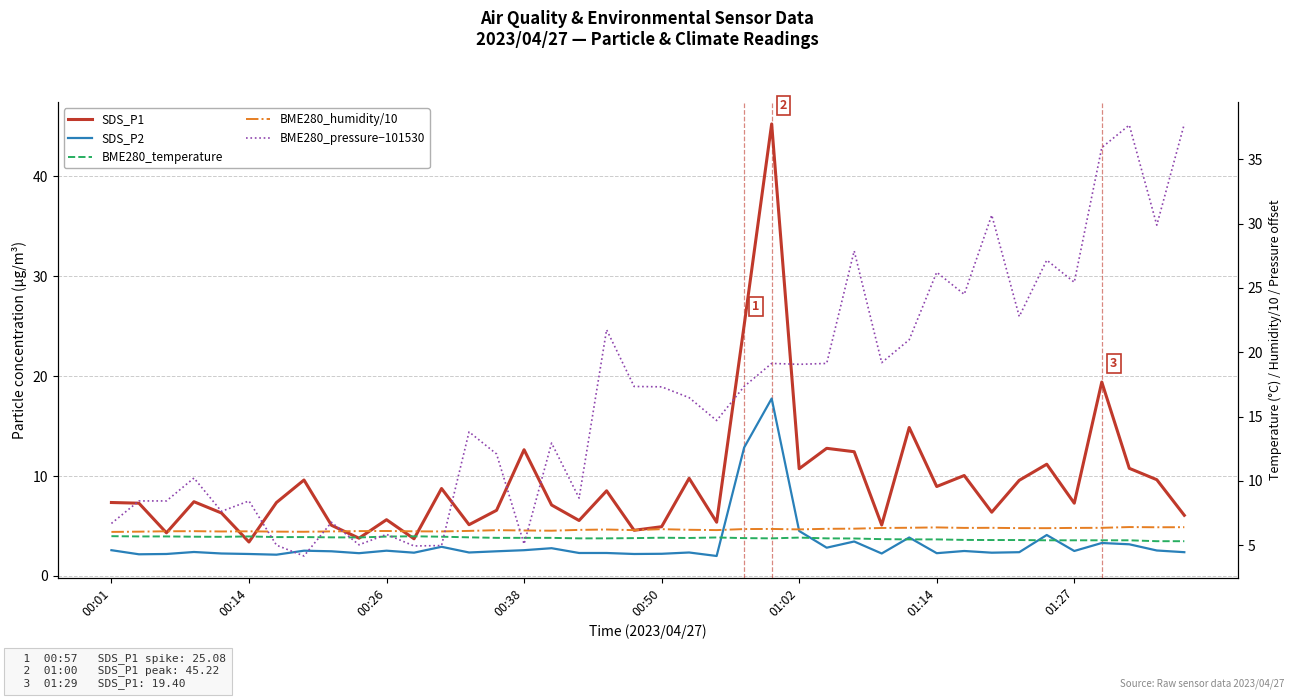

How many lines are shown in the chart?

5